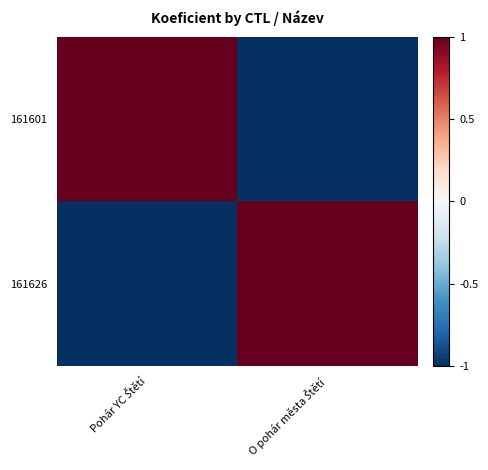

Reading right to left, transcribe all the data shown in this chart.

161601: O pohár města Štětí=-1	Pohár YC Štětí=1
161626: O pohár města Štětí=1	Pohár YC Štětí=-1